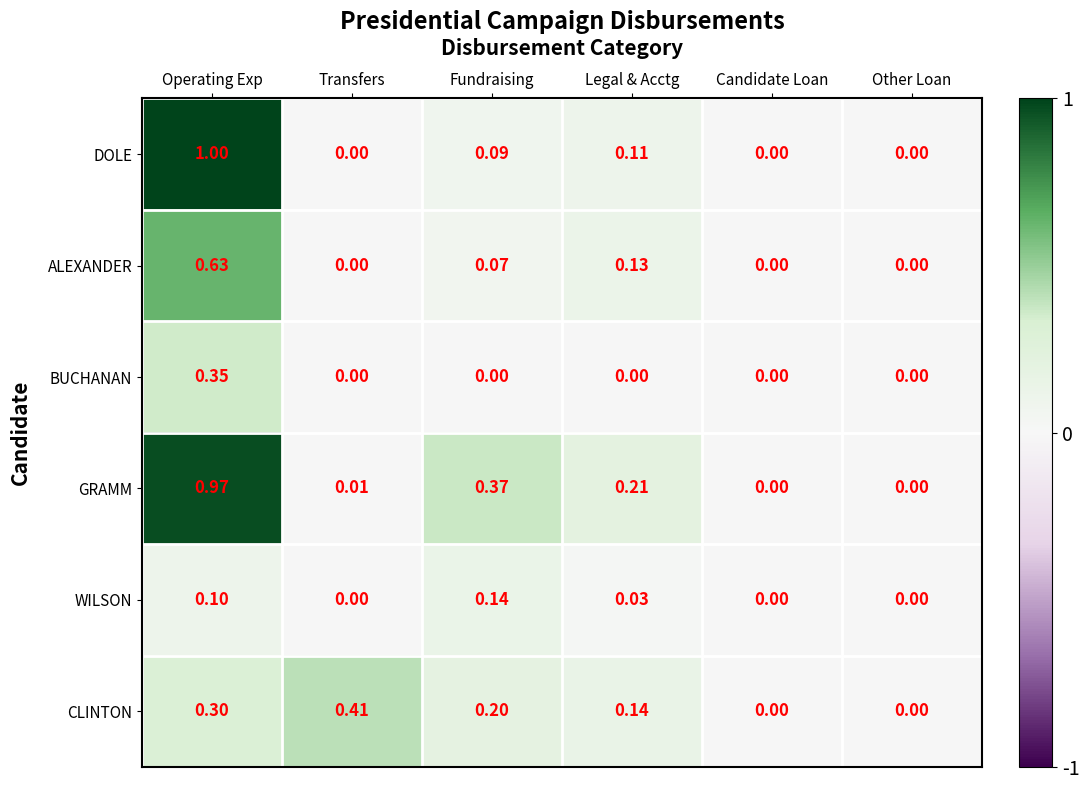

Rank the series by their maximum value, from highest to lowest.

DOLE, GRAMM, ALEXANDER, CLINTON, BUCHANAN, WILSON